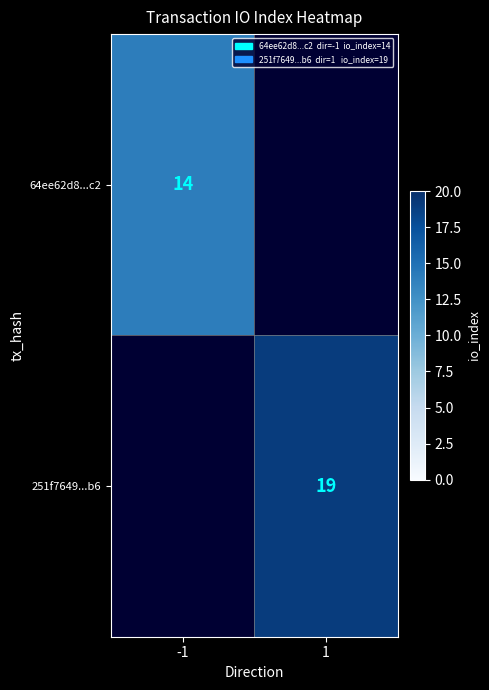

The value of 64ee62d8...c2 at -1 is 3. True or false?

False